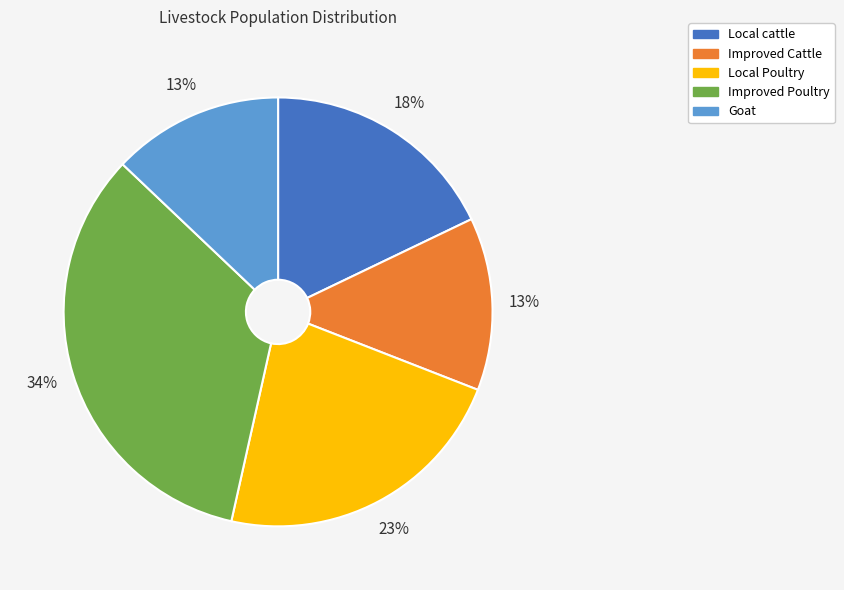

To the nearest percent, what percentage of the pie is Improved Poultry?

34%